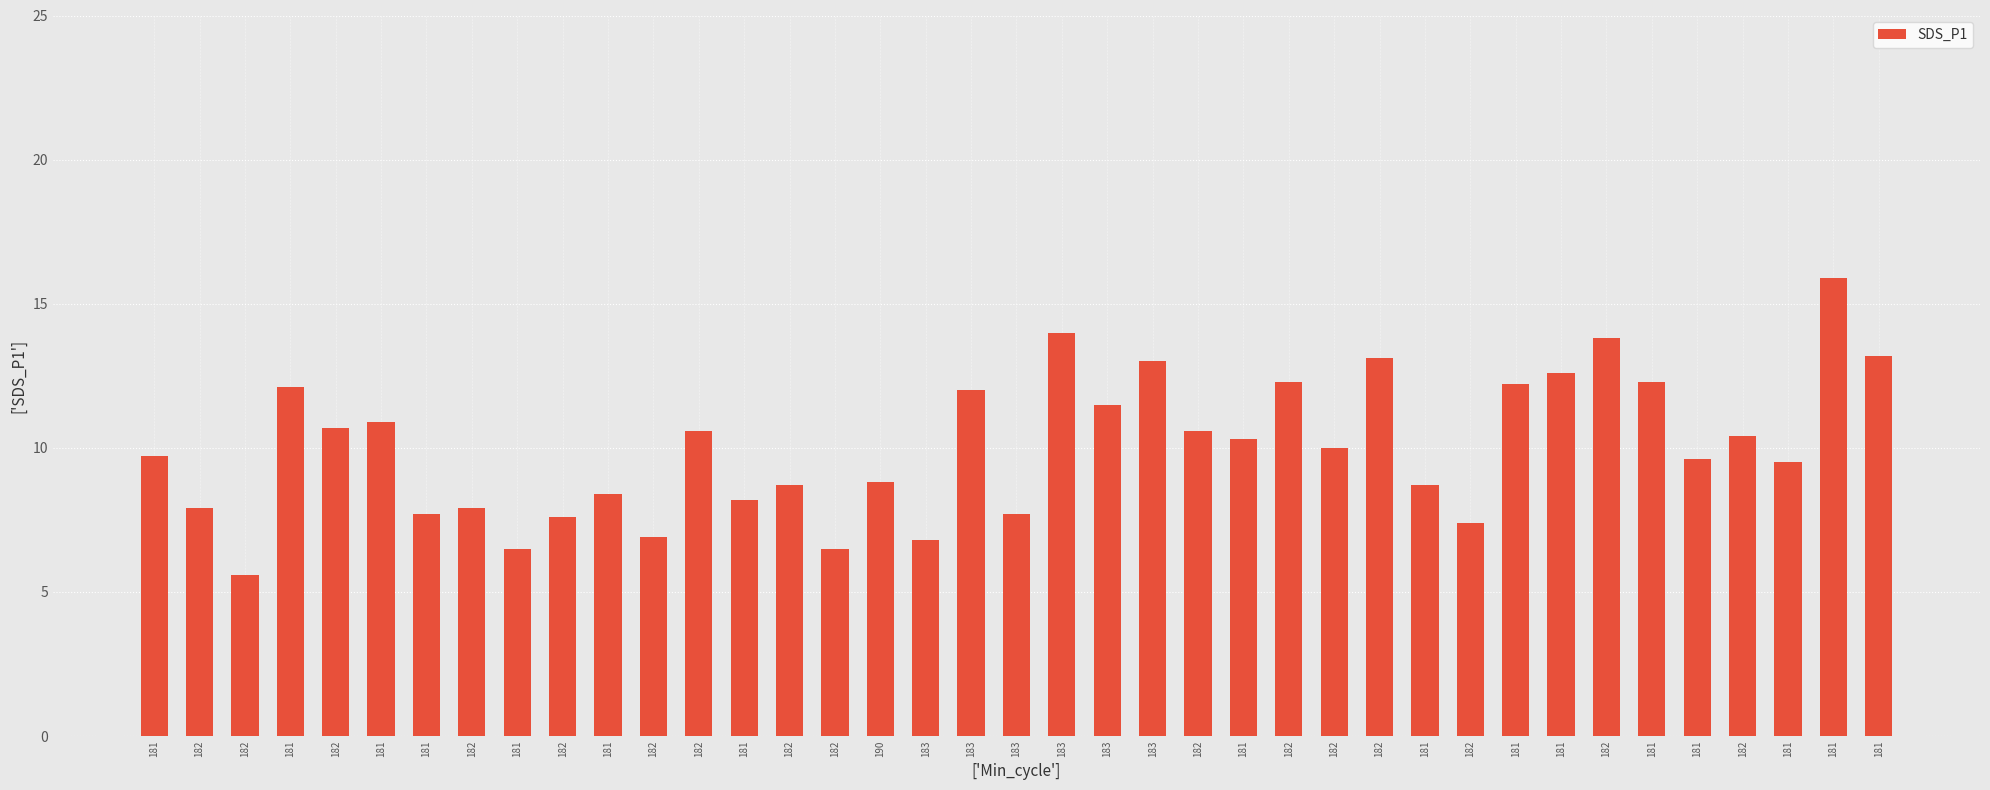

True or false: the data shows 12.3 at 182.

True